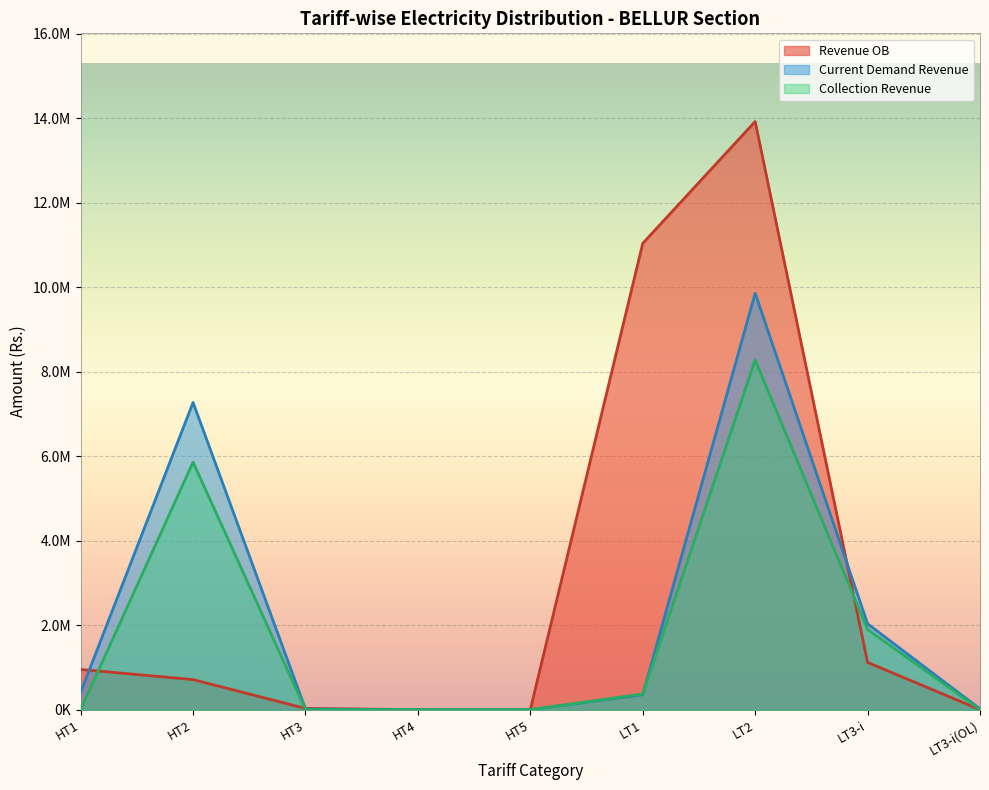

Which series ends up on top after the final intersection of Collection Revenue and Revenue OB?

Collection Revenue